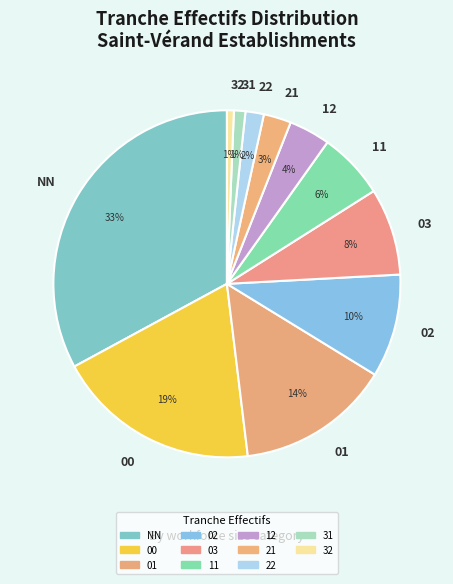

How many slices are in this pie chart?

11